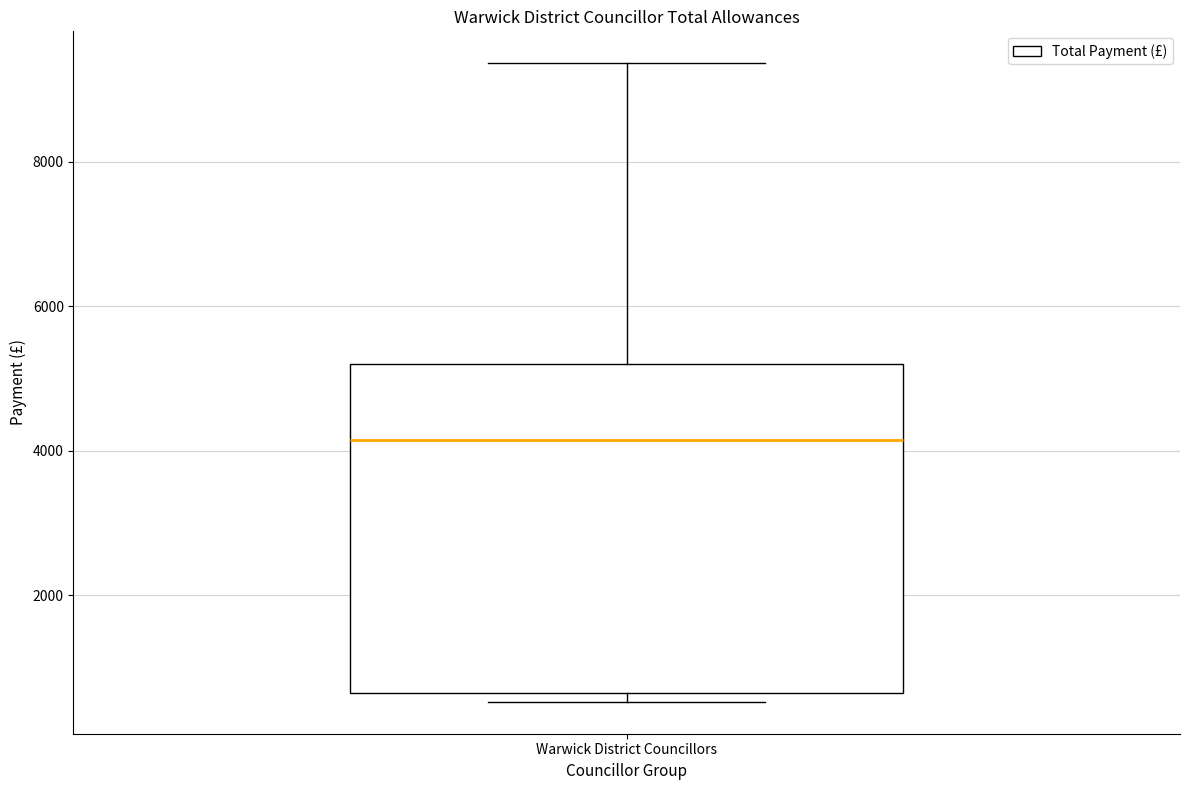

Read this box plot against the y-axis: the position of the median line, the range covered by the box, and the ends of both whiskers. The values are not printed on the chart, so give them approximately, as read against the axis.

median 4200, box 600 to 5200, whiskers 600 (just below the box's lower edge) to 9400